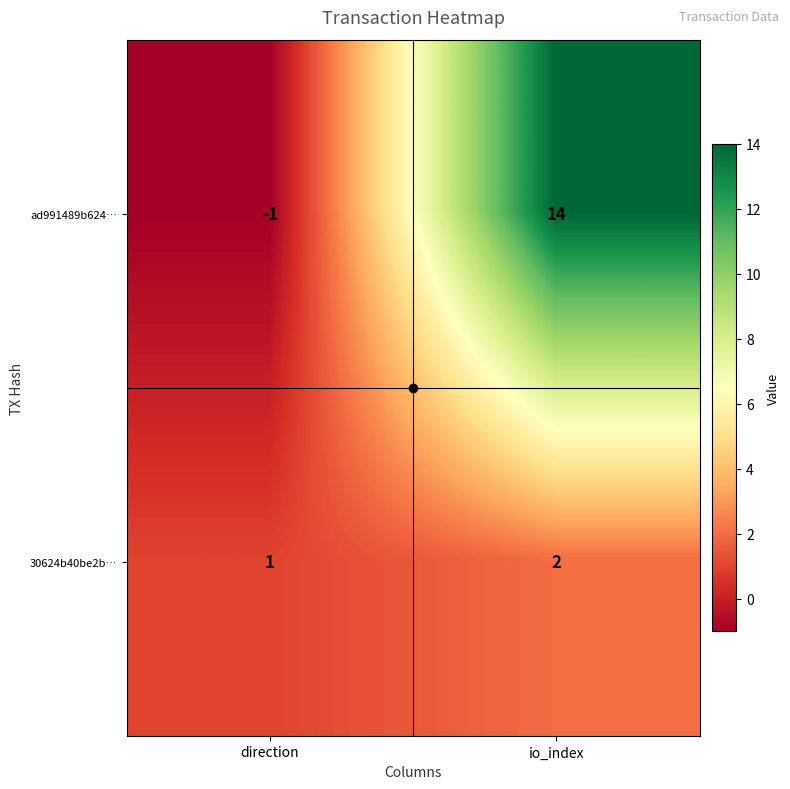

At io_index, list the series in order from largest to smallest.

ad991489b624…, 30624b40be2b…